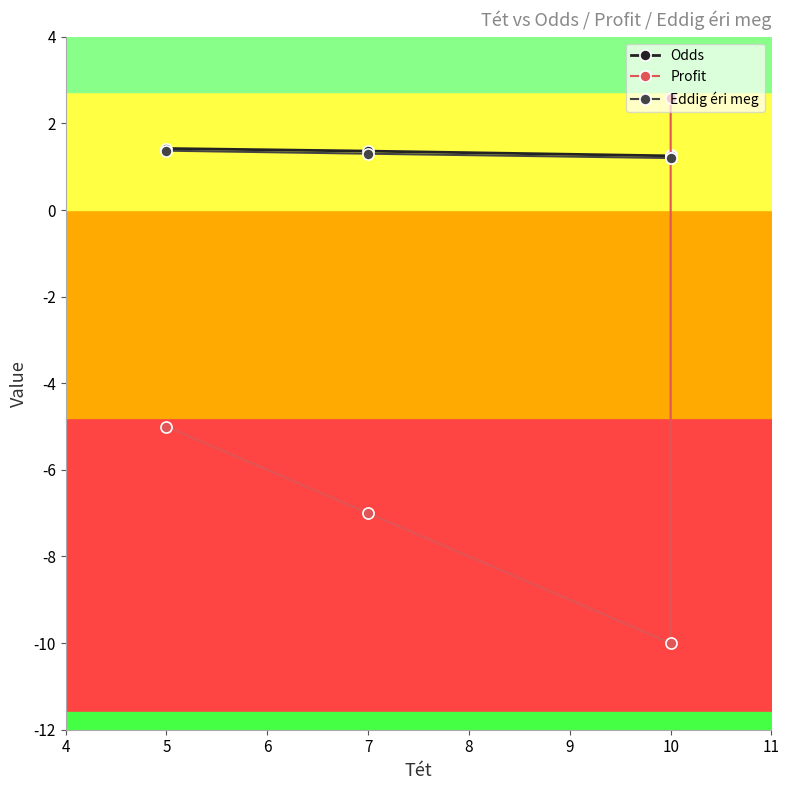

Is it true that Profit equals -2.9 at 7?

False